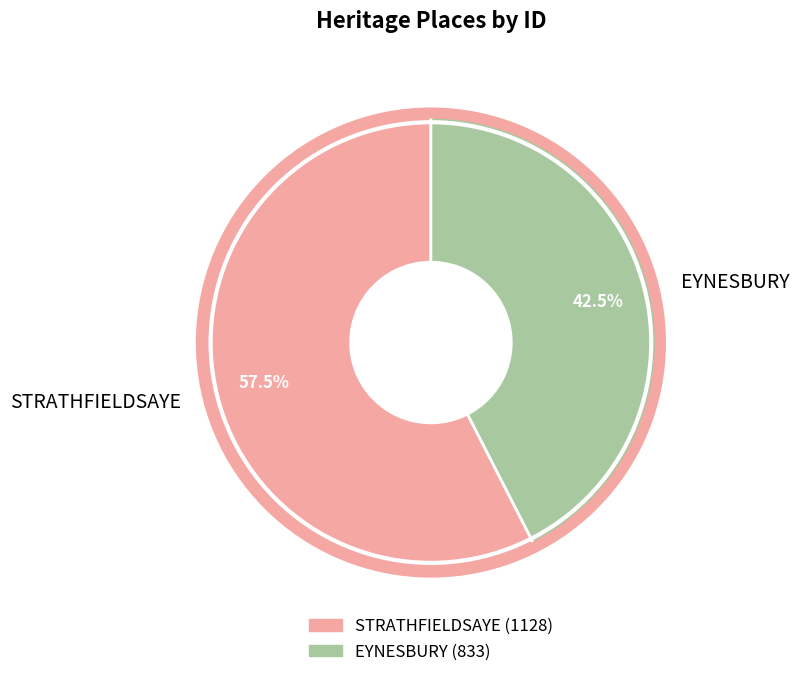

Which has a higher value, EYNESBURY or STRATHFIELDSAYE?

STRATHFIELDSAYE